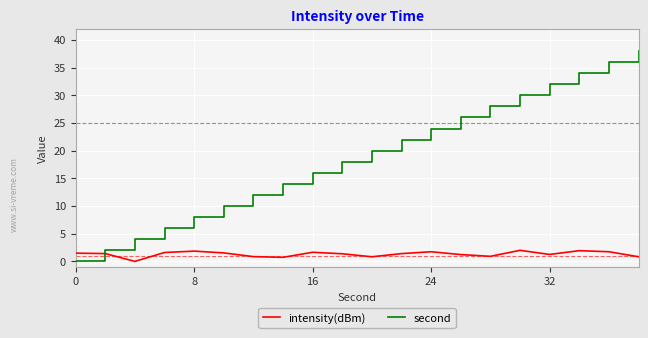

Does the chart have visible grid lines?

Yes